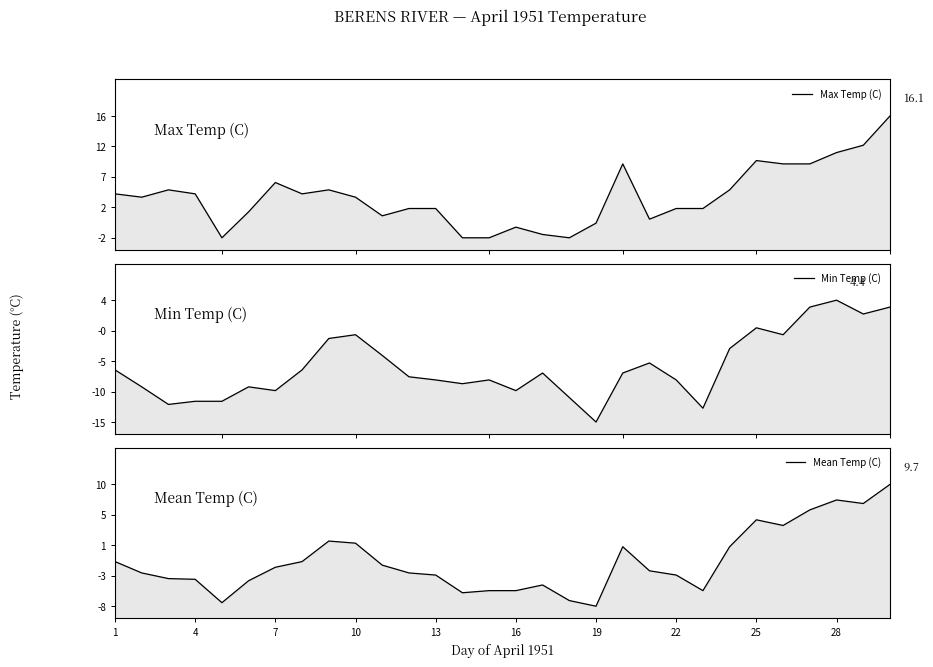

How many values in Mean Temp (C) are above zero?

10